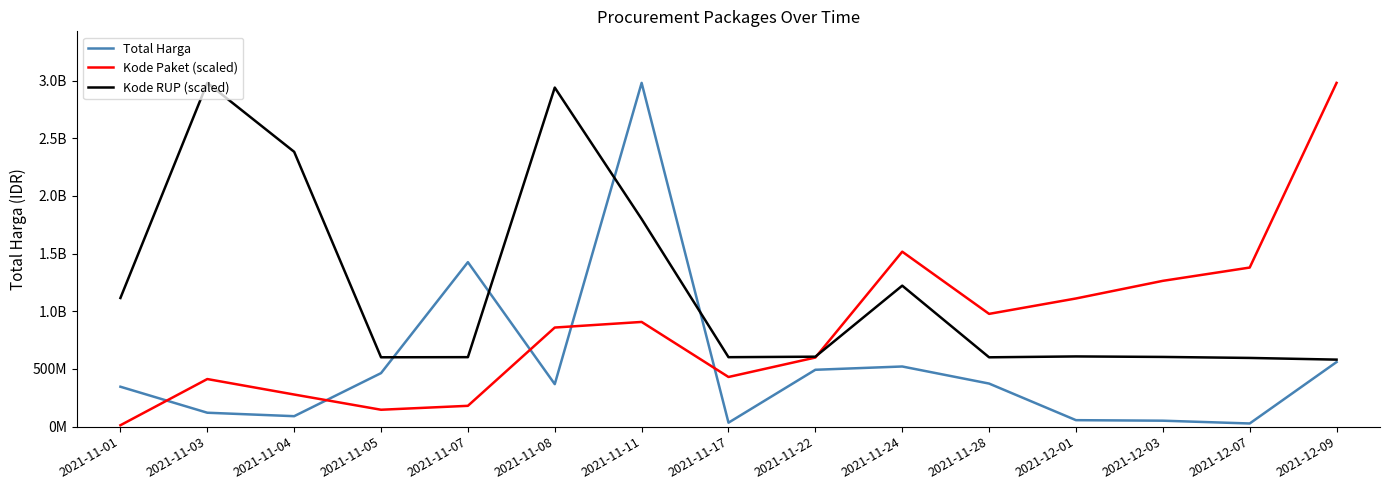

What is the sum of the Total Harga values at 2021-11-05 and 2021-11-08?

832488100.0